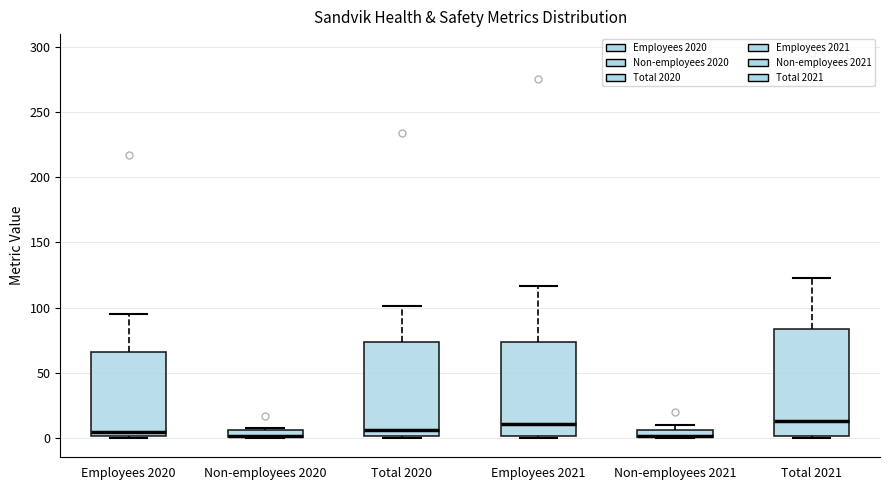

Where is the upper edge of the box for Employees 2020 on the y-axis? The values are not printed on the chart, so give them approximately, as read against the axis.

65